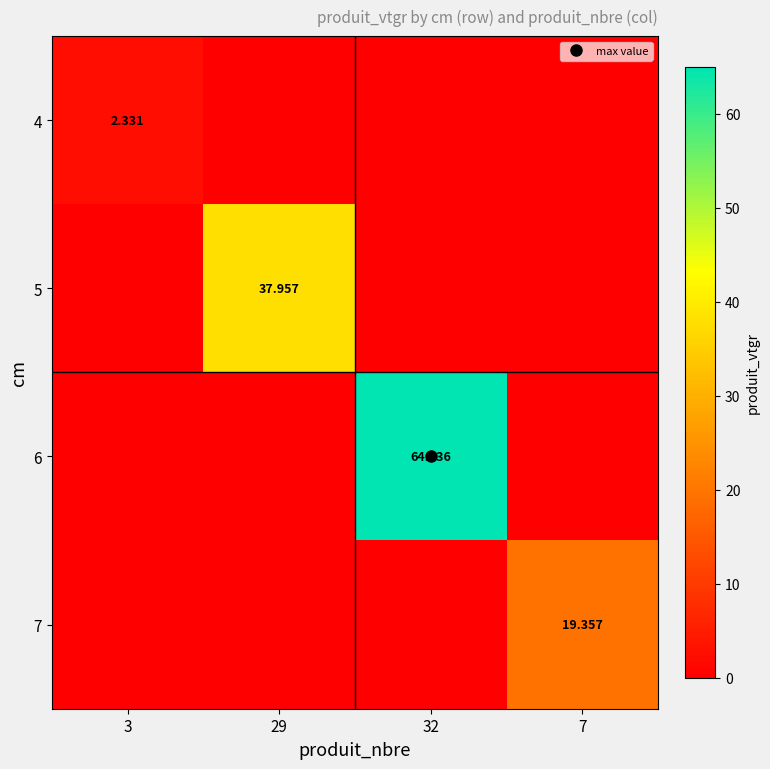

At how many categories does at least one series exceed 15?

3